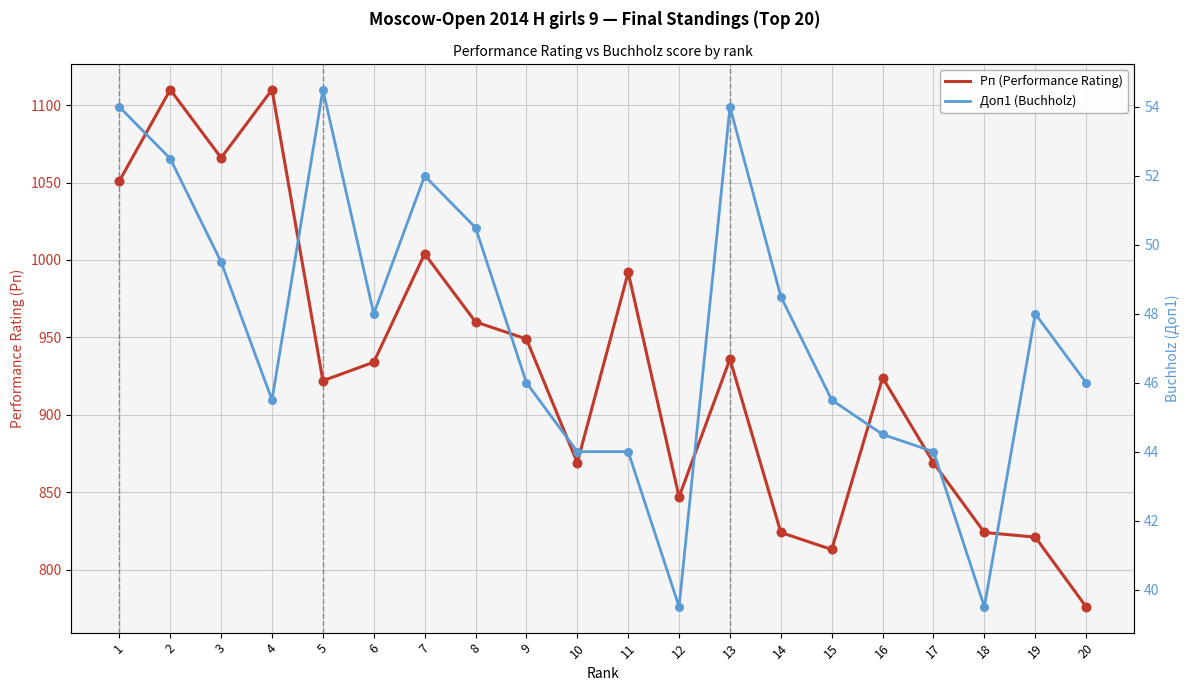

Which series has the largest total across all categories?

Рп (Performance Rating)